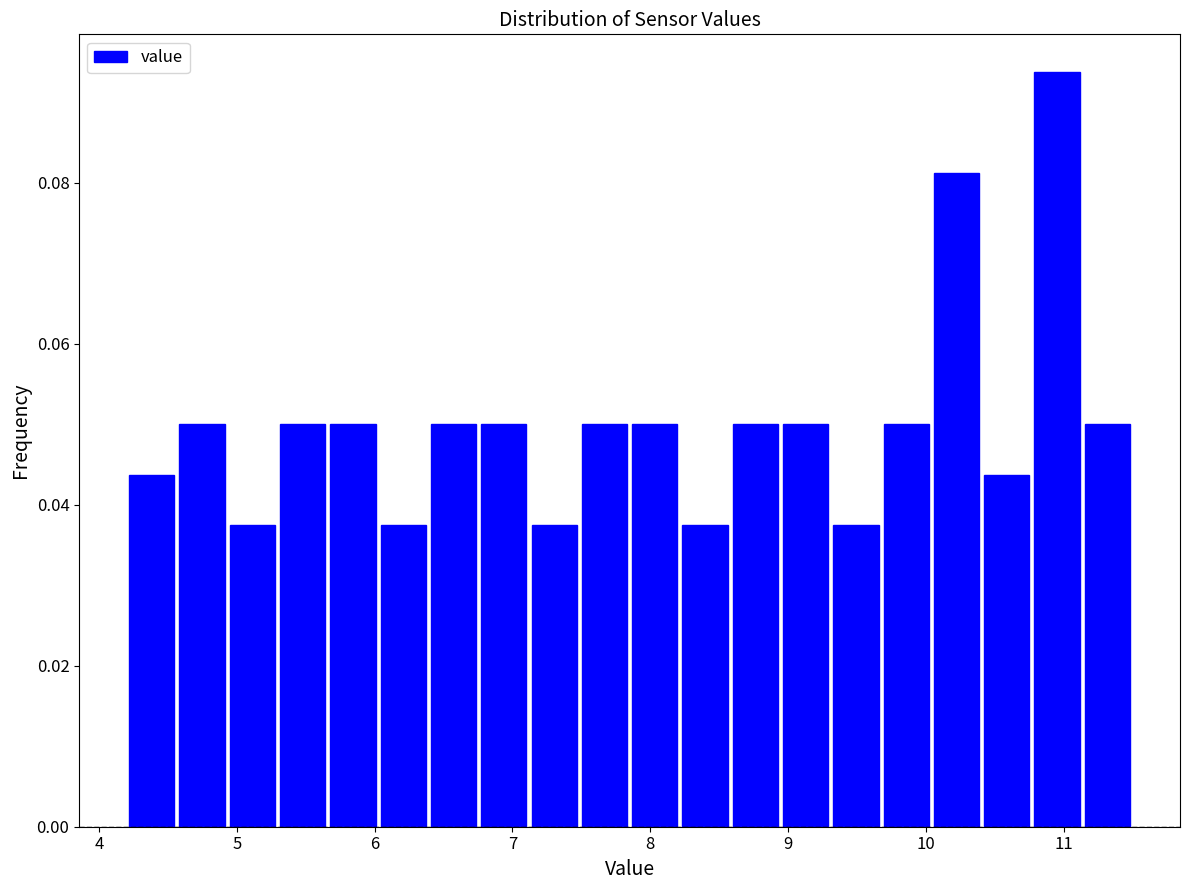

Around what value on the x-axis is the tallest bar? Give the approximate position of its centre, as read against the axis.

11.0